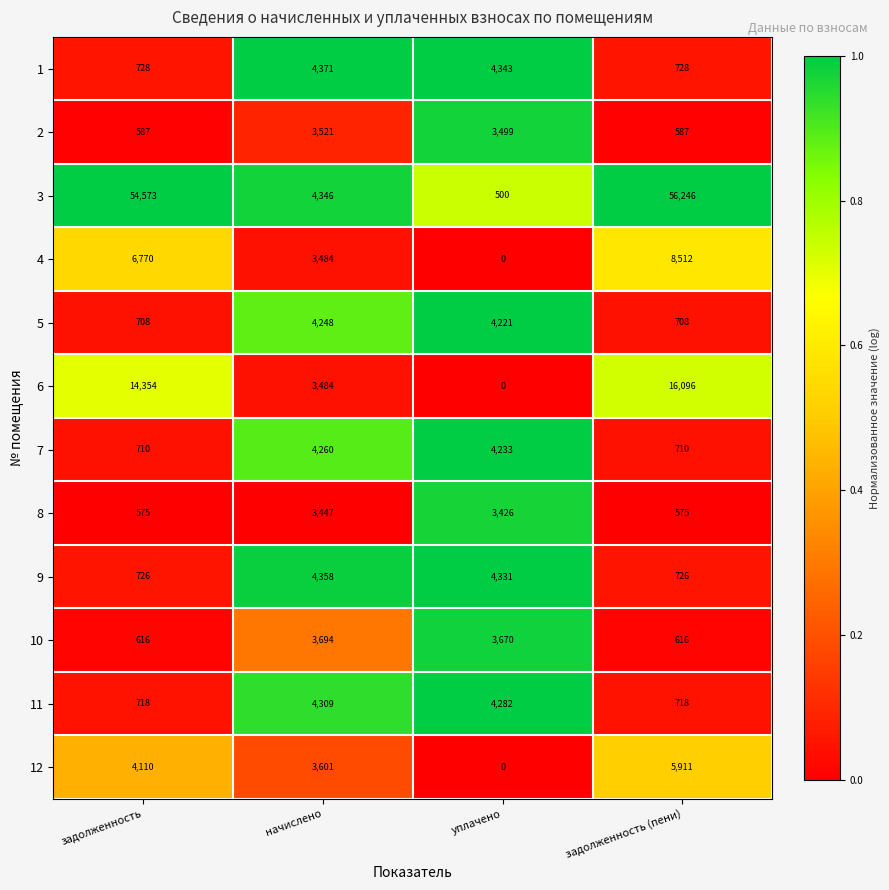

What is the average value of the 12 series?

3406